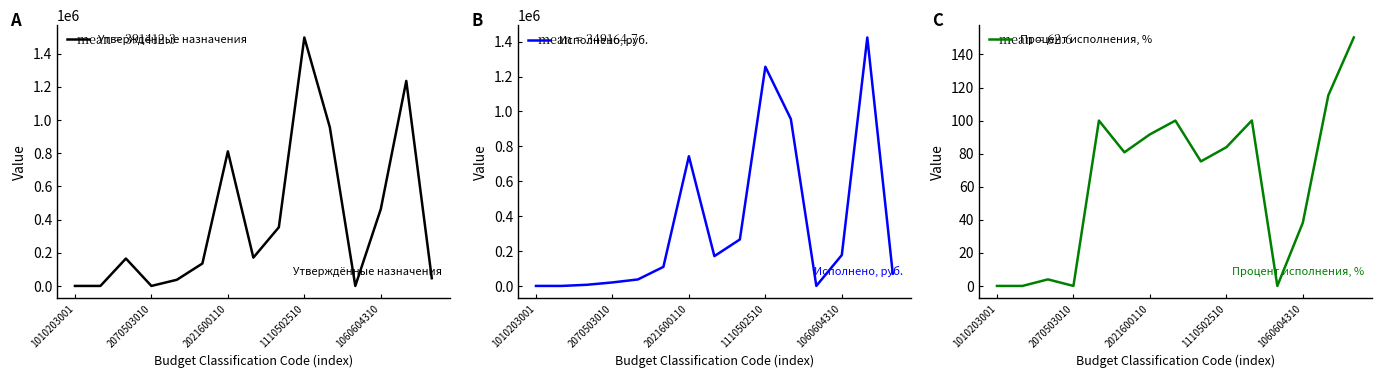

Which series has the largest range (max minus min)?

Утверждённые назначения